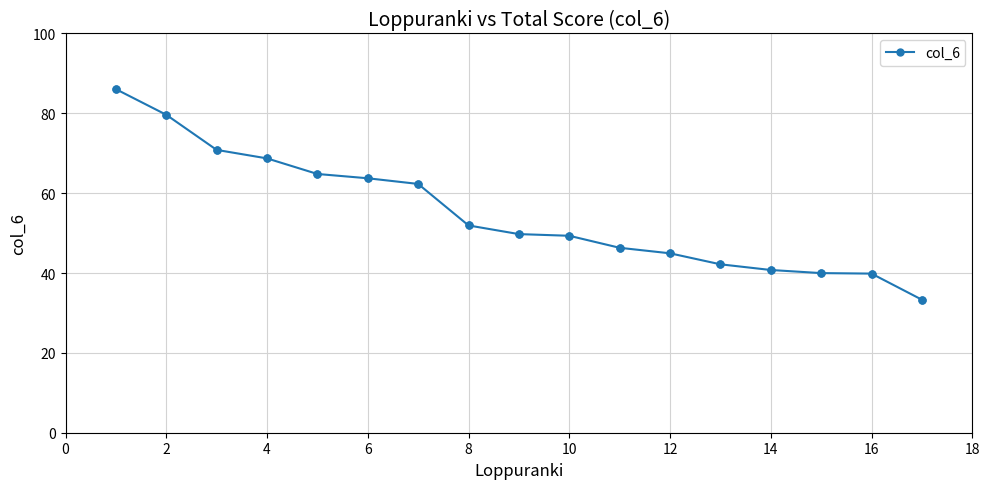

What is the average value?

55.0